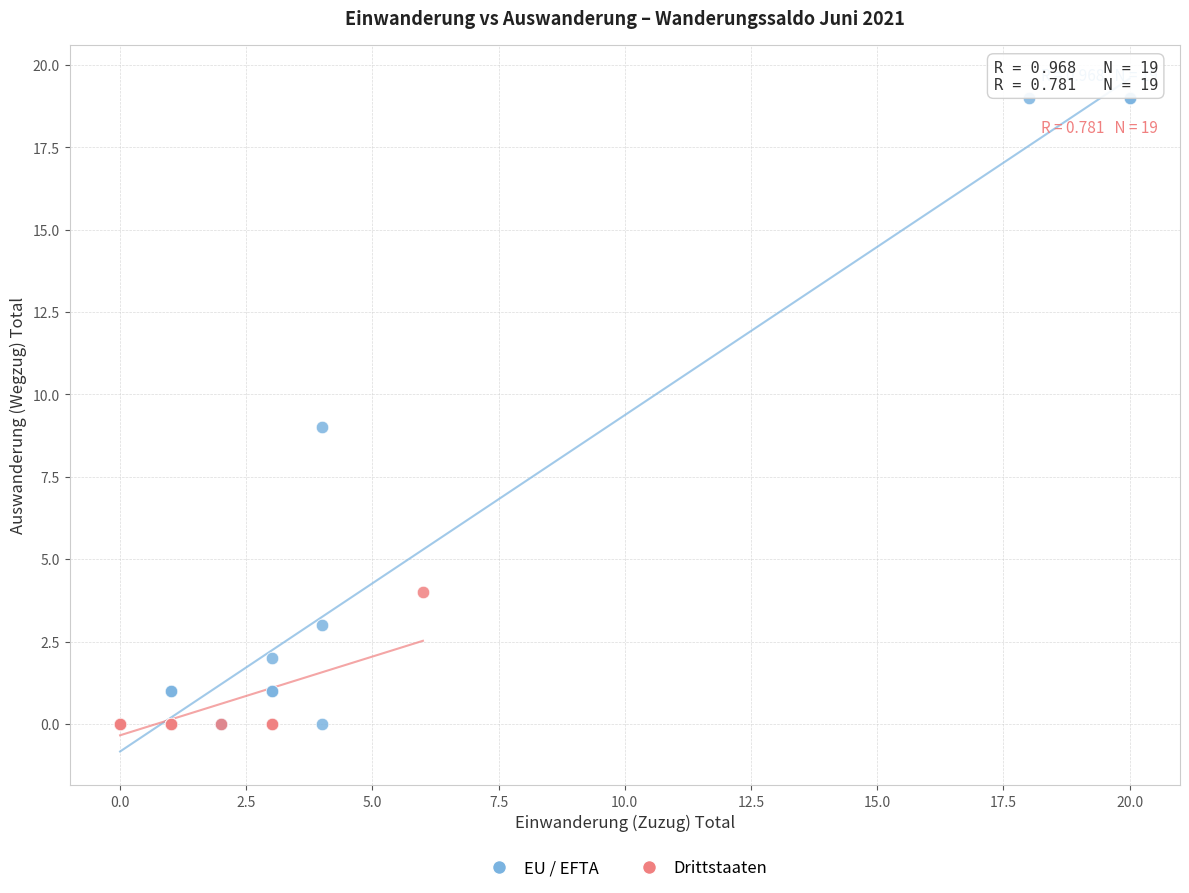

Which series reaches the maximum Y coordinate?

EU / EFTA